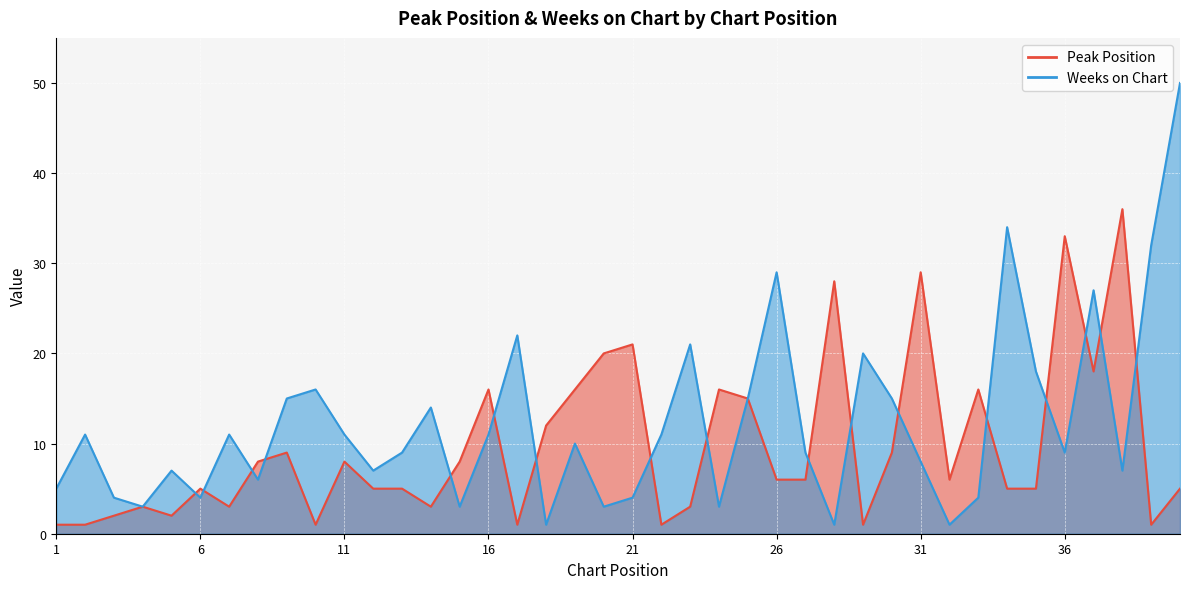

What is the value of the Weeks on Chart point at the 14th from the left?

14